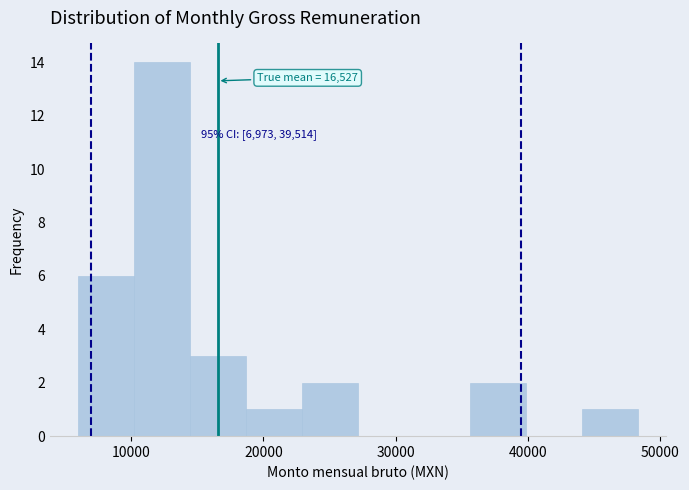

Which range on the x-axis has the tallest bar?

10000 to 14000